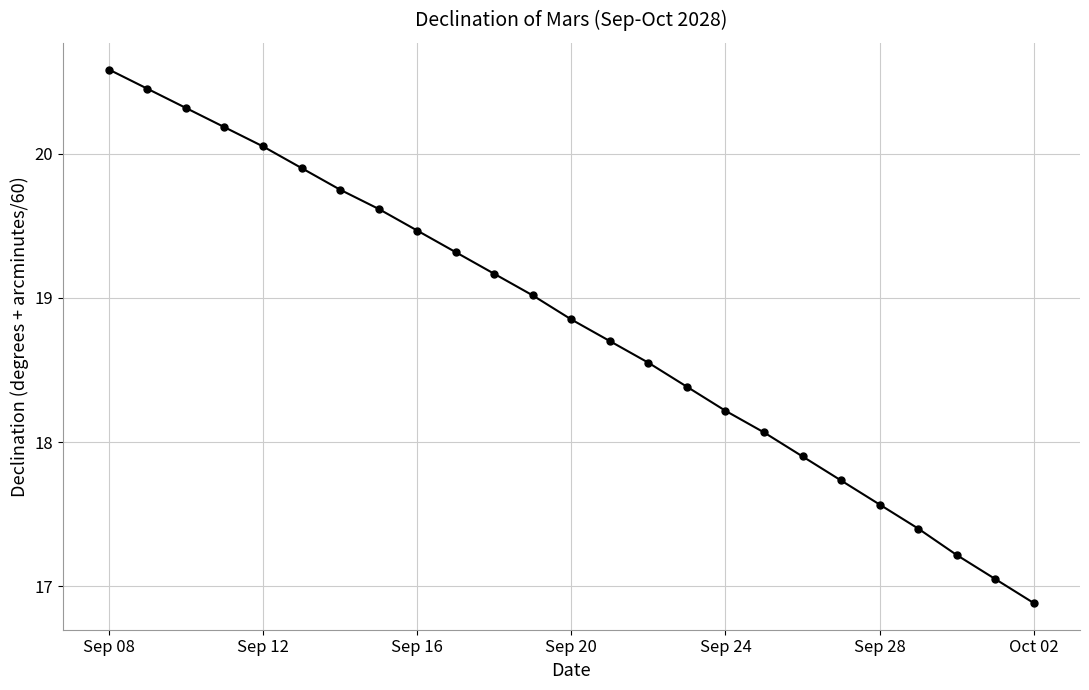

True or false: the data has more than 2 interior local peaks.

False